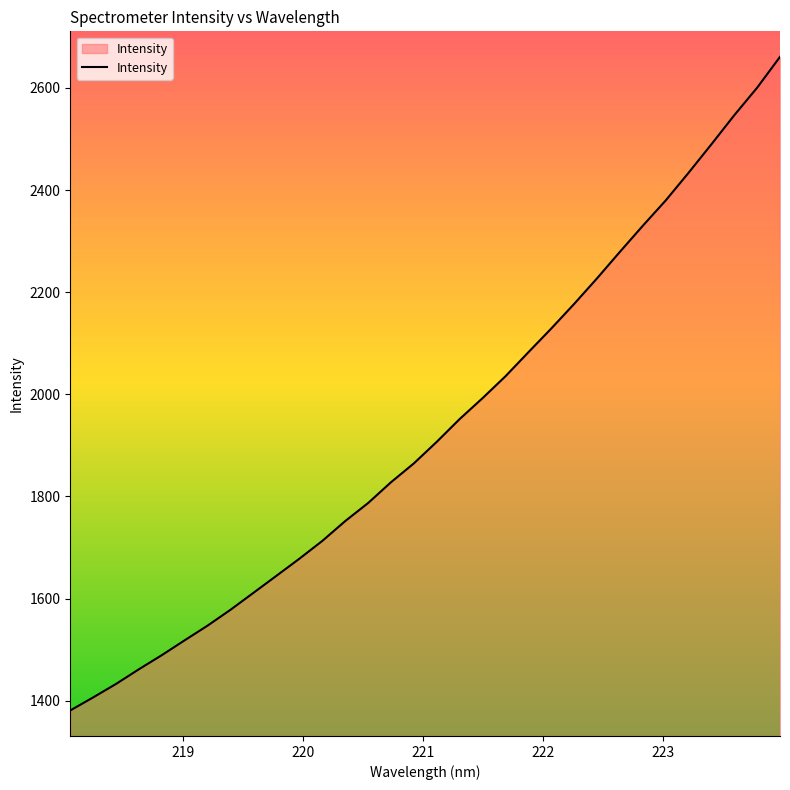

What is the minimum value shown in the chart?

1380.8